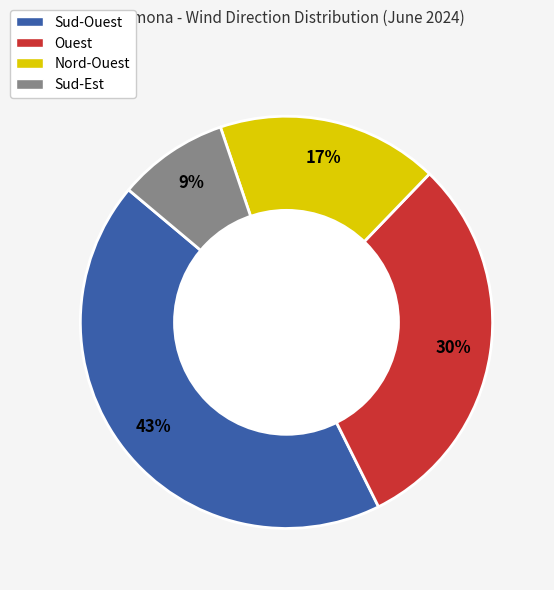

Rank the categories by value from lowest to highest.

Sud-Est, Nord-Ouest, Ouest, Sud-Ouest